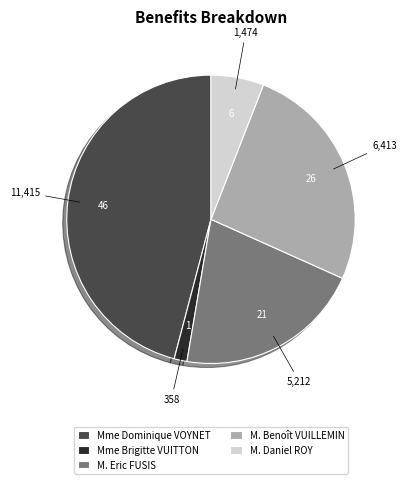

Combined, do M. Eric FUSIS and Mme Dominique VOYNET account for over 50%?

Yes